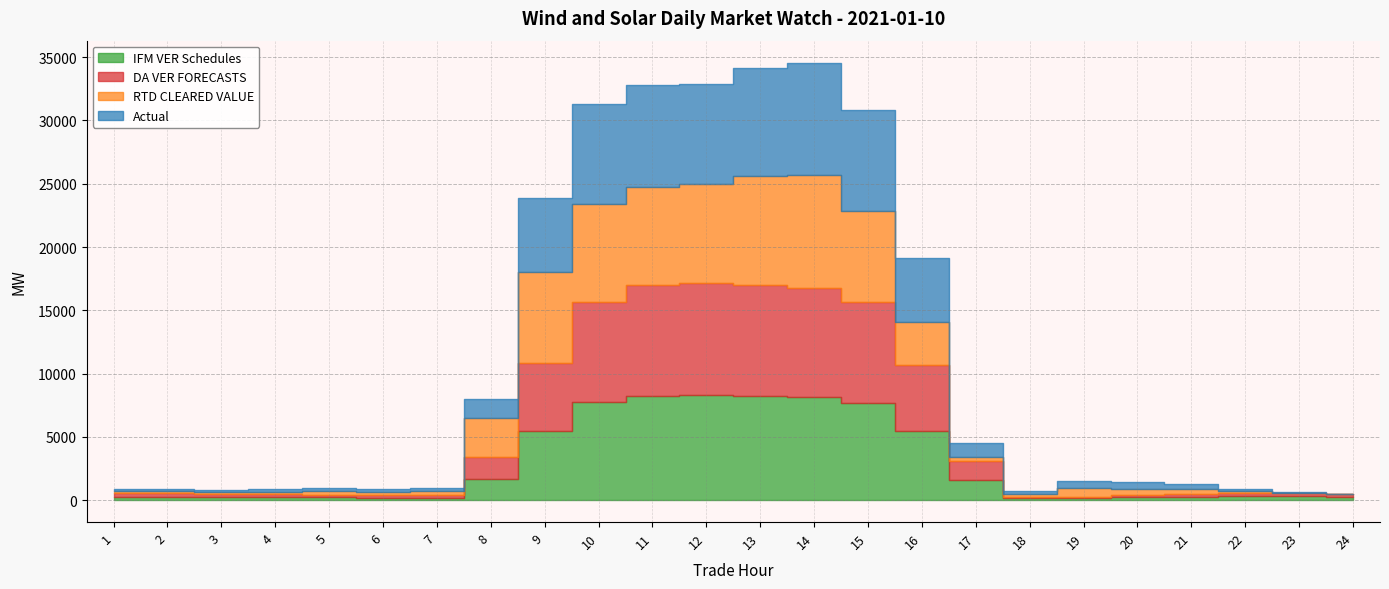

What are all the series names shown in the legend?

IFM VER Schedules, DA VER FORECASTS, RTD CLEARED VALUE, Actual